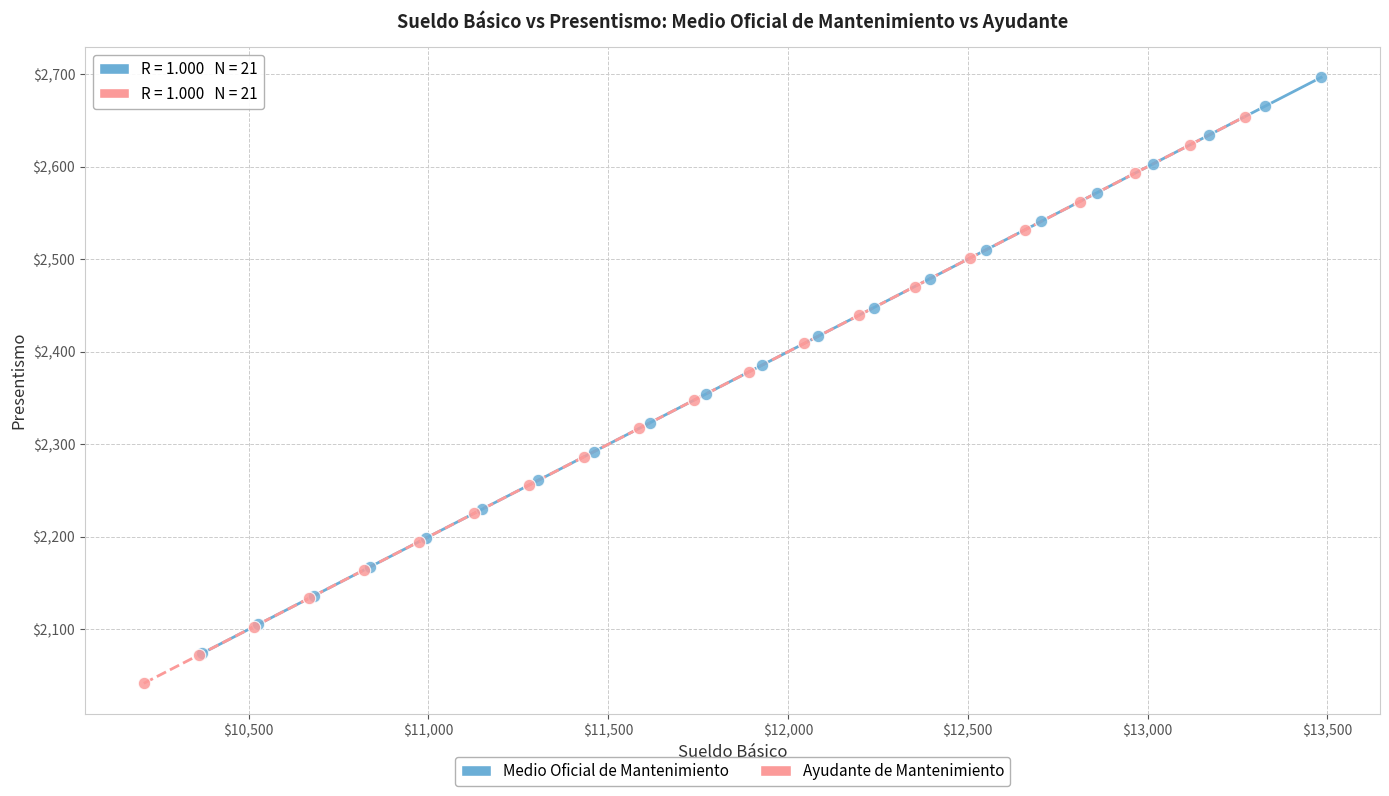

Which series has the largest Y range (max minus min)?

Medio Oficial de Mantenimiento